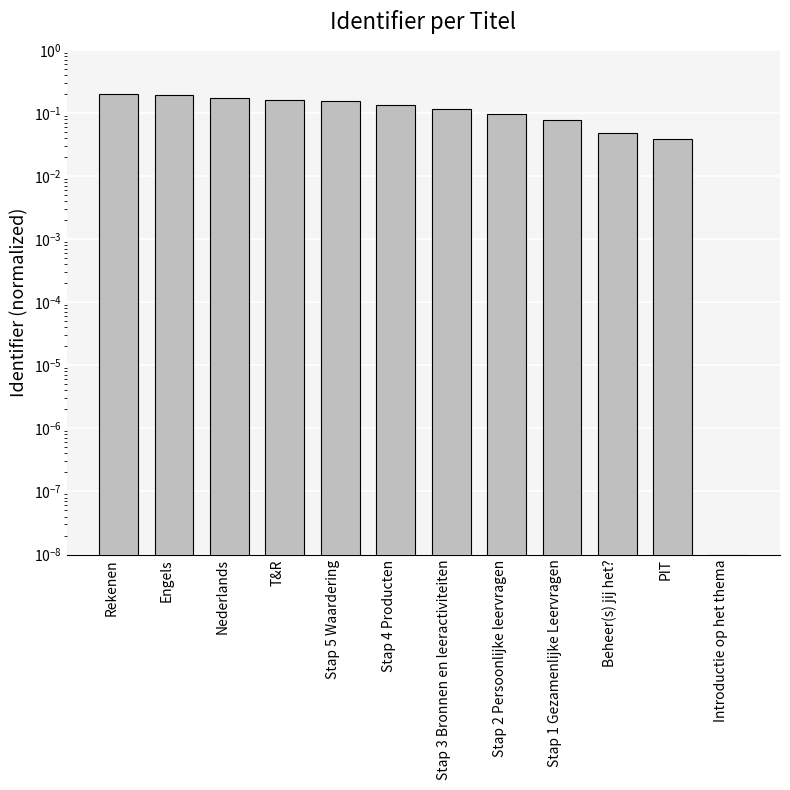

The value at Nederlands is 0.1. True or false?

False